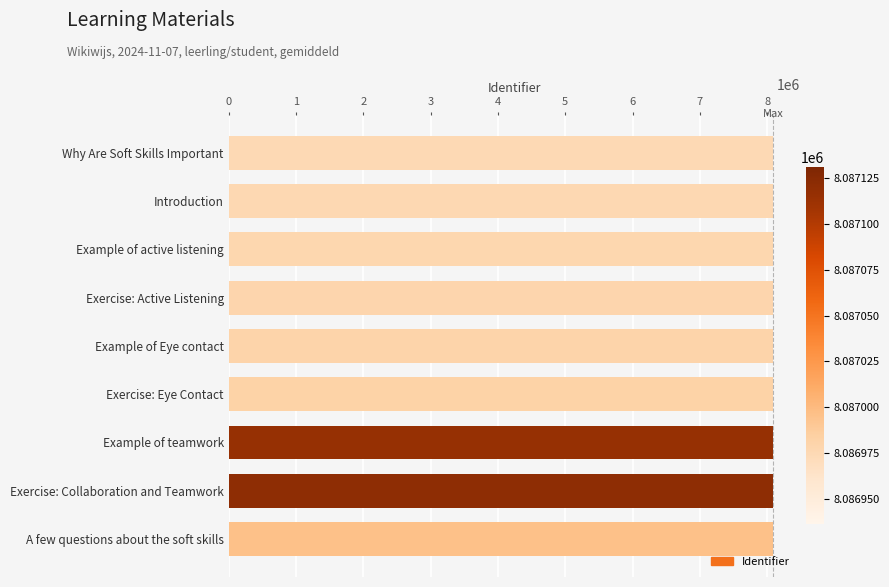

How many data points are less than 8086943?

4